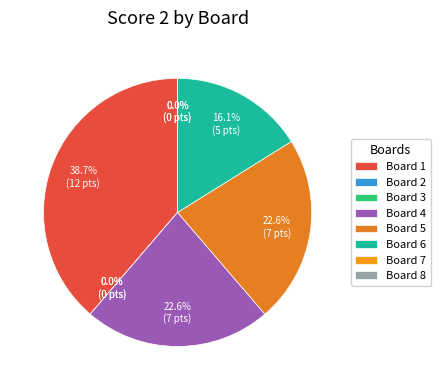

How many slices are in this pie chart?

8